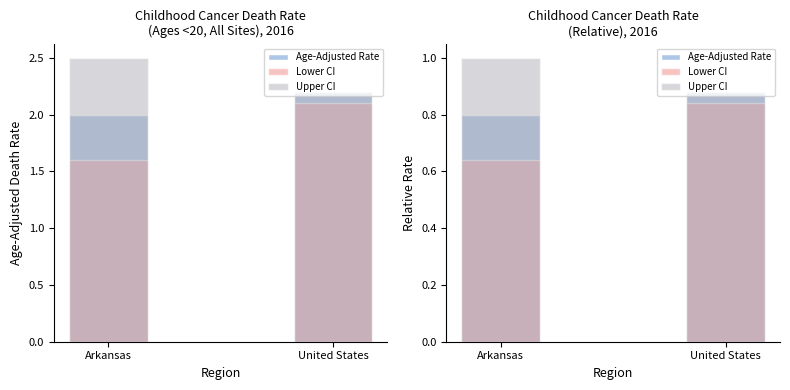

At which category is the sum across all series the highest?

United States